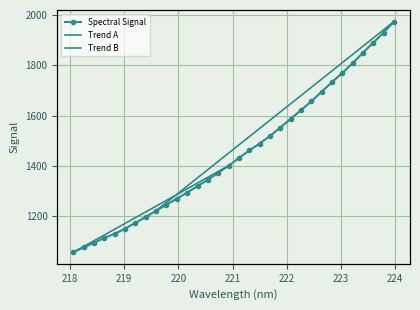

True or false: the data has more than 2 interior local peaks.

False